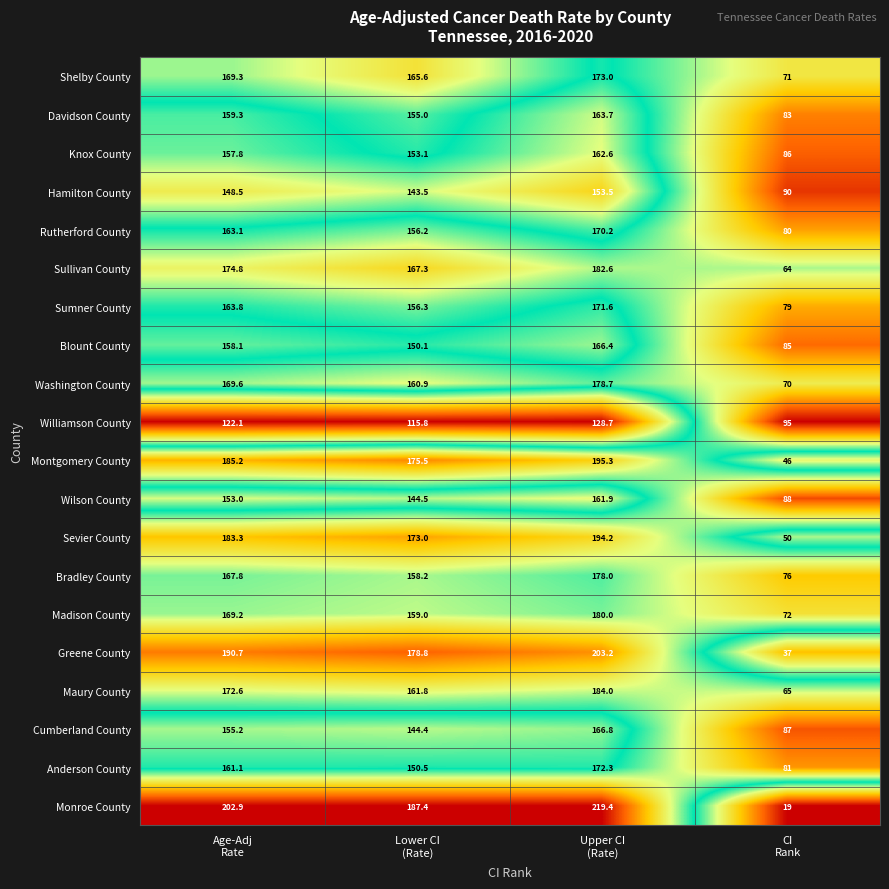

Count the number of categories in the chart.

4